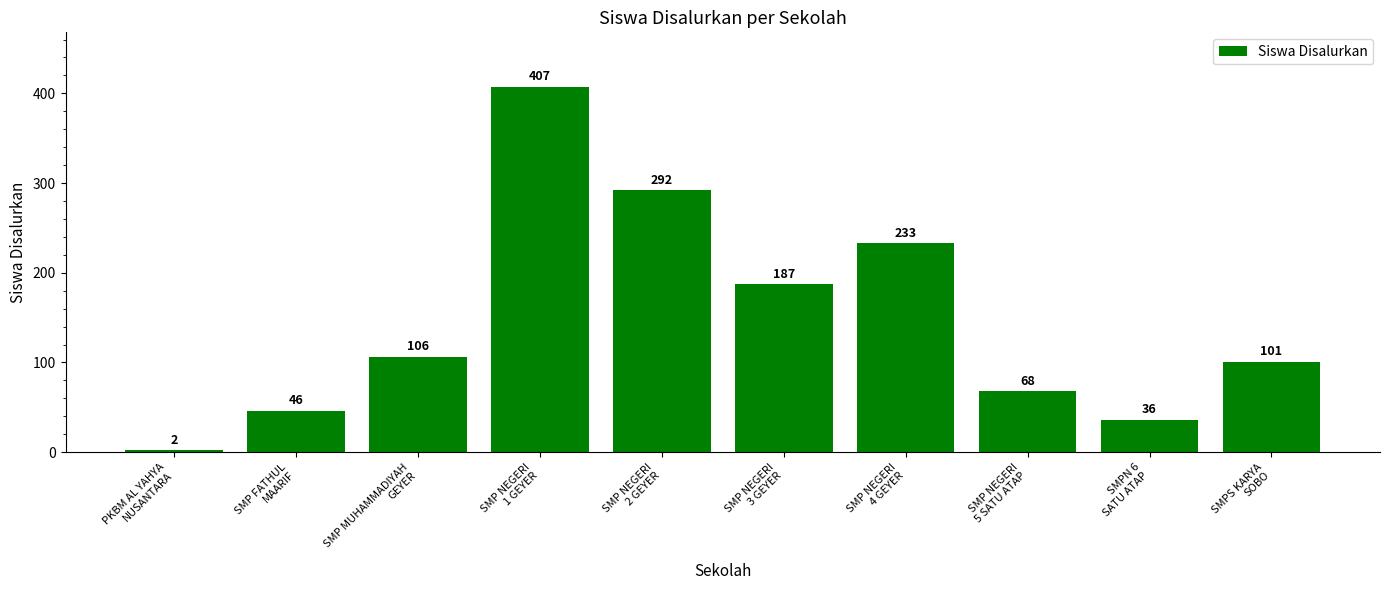

What is the greatest value displayed?

407